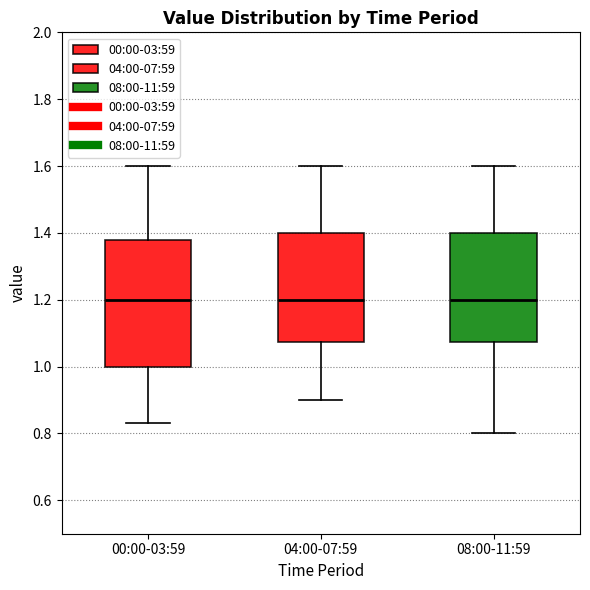

Reading left to right, read every box against the y-axis: the position of its median line, the range the box covers, and the ends of its whiskers. The values are not printed on the chart, so give them approximately, as read against the axis.

00:00-03:59: median 1.20, box 1.00 to 1.38, whiskers 0.84 to 1.60
04:00-07:59: median 1.20, box 1.08 to 1.40, whiskers 0.90 to 1.60
08:00-11:59: median 1.20, box 1.08 to 1.40, whiskers 0.80 to 1.60